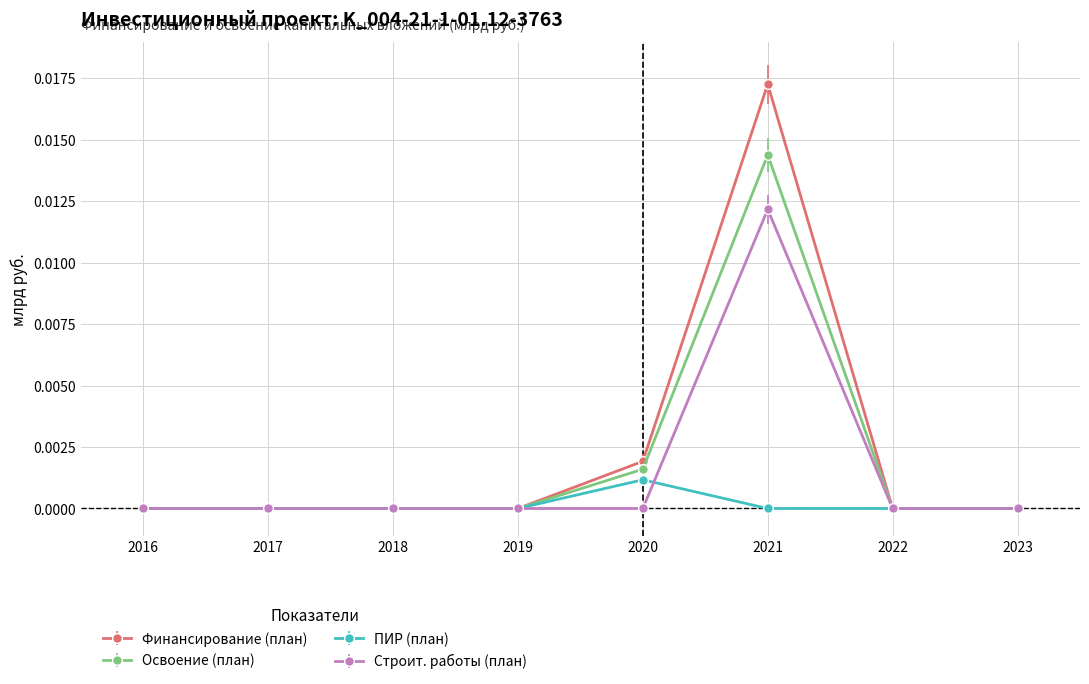

Which label corresponds to the largest value in the chart?

2021